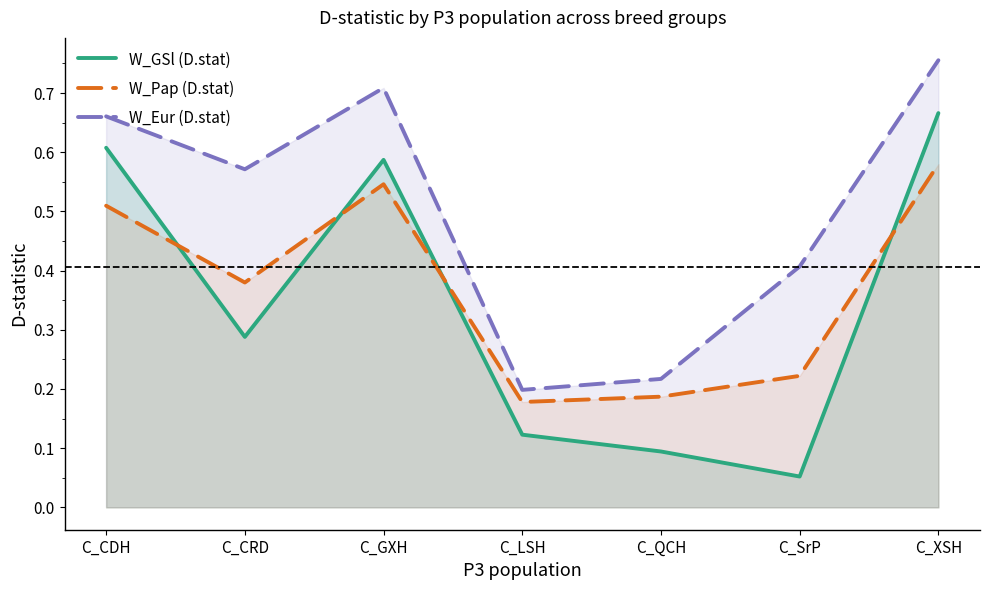

Is the value of W_Eur (D.stat) at C_SrP greater than the value of W_GSl (D.stat) at C_XSH?

No